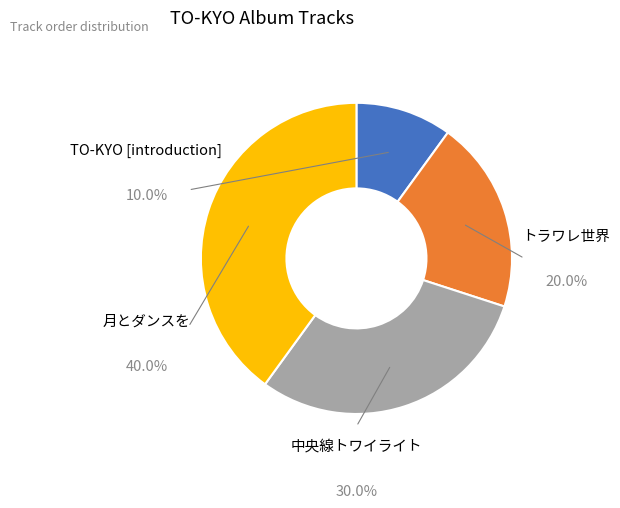

Is there a majority slice in this chart?

No